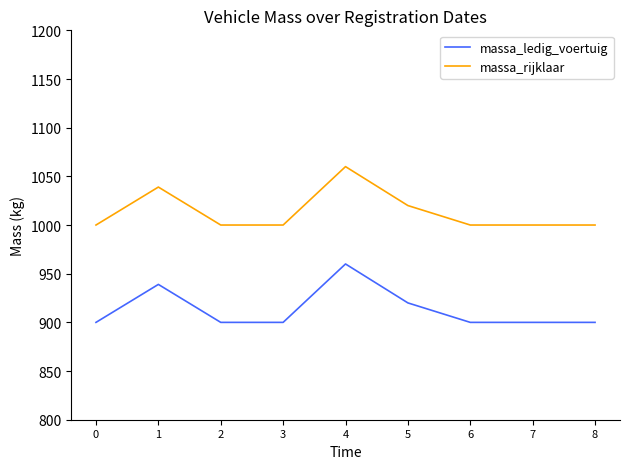

Reading left to right, transcribe all the data shown in this chart.

massa_ledig_voertuig: 0=900	1=939	2=900	3=900	4=960	5=920	6=900	7=900	8=900
massa_rijklaar: 0=1000	1=1039	2=1000	3=1000	4=1060	5=1020	6=1000	7=1000	8=1000